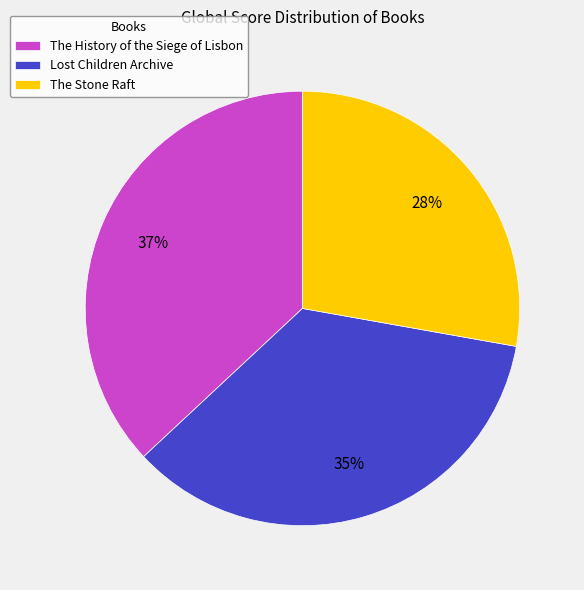

Between Lost Children Archive and The Stone Raft, which is larger?

Lost Children Archive